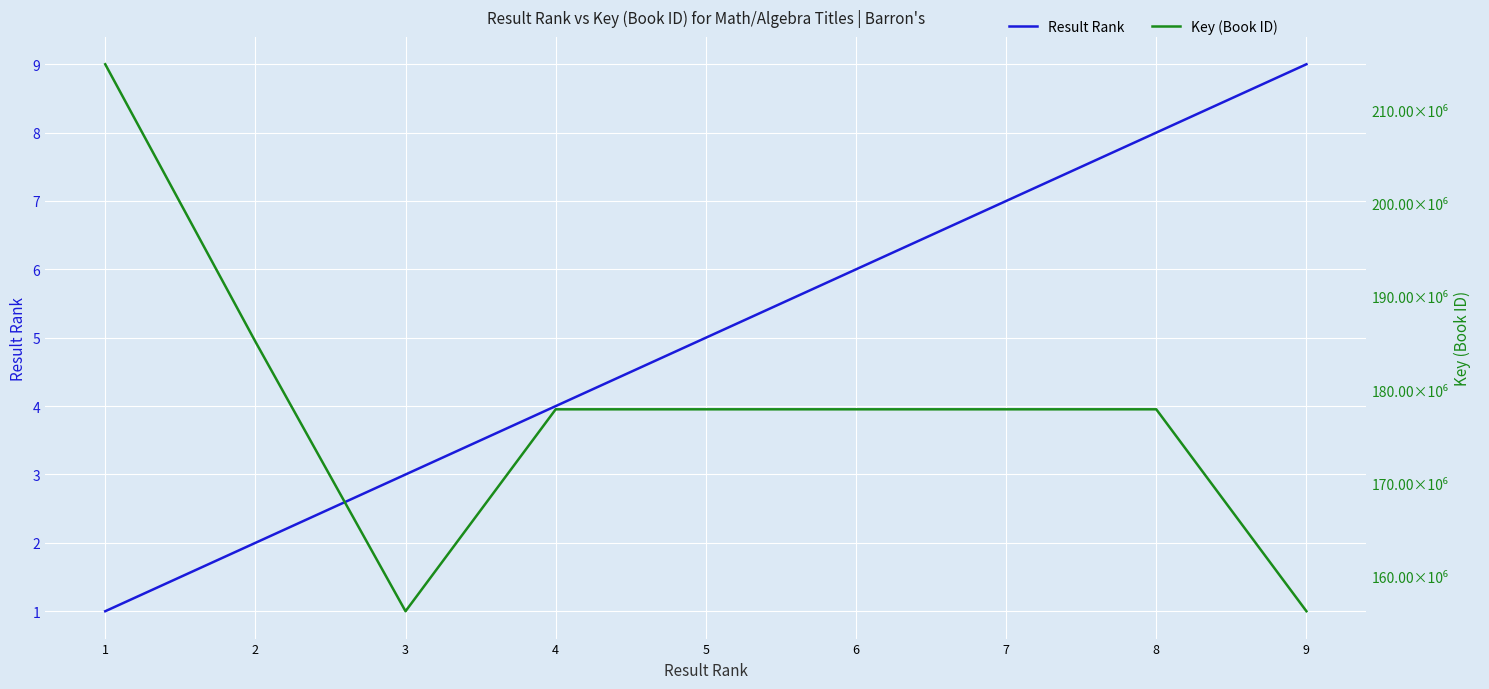

How many lines are shown in the chart?

2